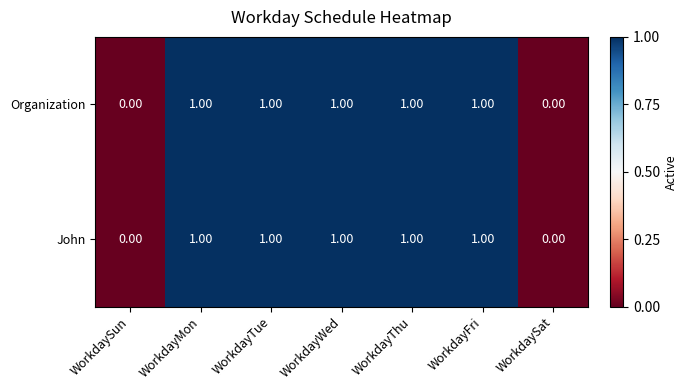

What is the sum of all Organization values?

5